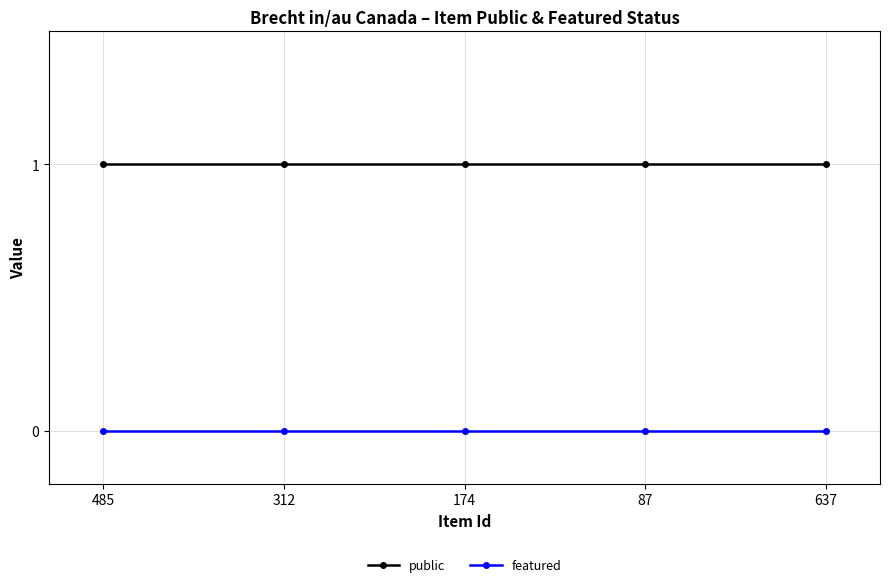

At 87, list the series in order from smallest to largest.

featured, public